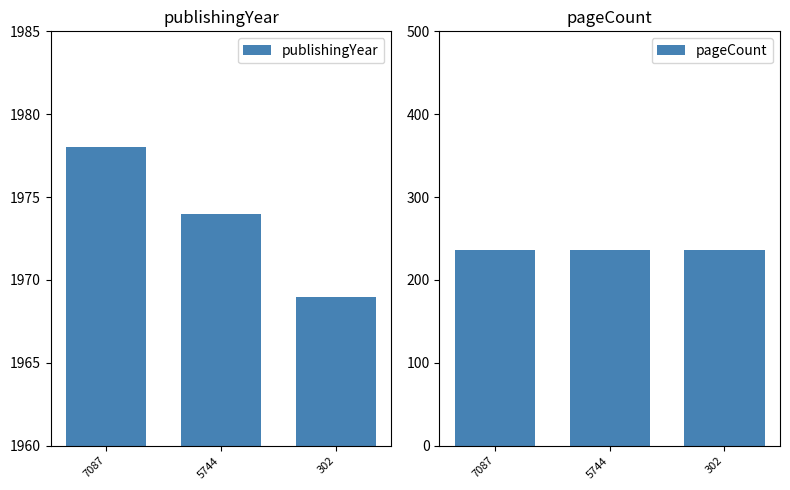

The pageCount series shows 236 at 302. True or false?

True